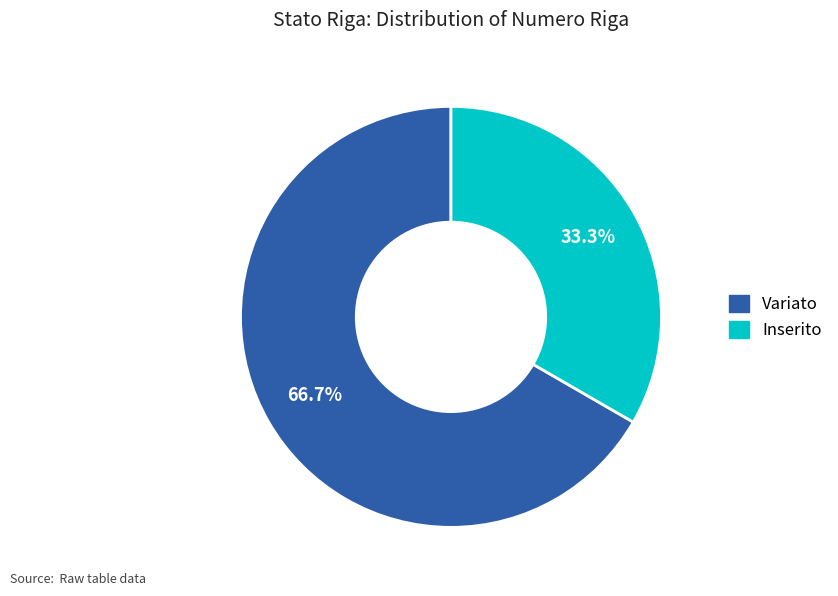

The Variato slice represents 67% of the pie. True or false?

True